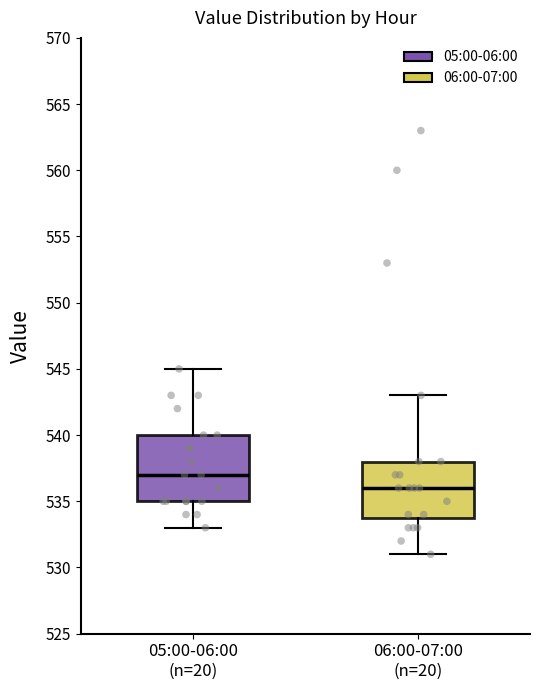

Reading left to right, transcribe this box plot: for each box, give where its median line is, the range the box spans, and where its two whiskers end, as read against the y-axis. The values are not printed on the chart, so give them approximately, as read against the axis.

05:00-06:00 (n=20): median 537, box 535 to 540, whiskers 533 to 545
06:00-07:00 (n=20): median 536, box 534 to 538, whiskers 531 to 543